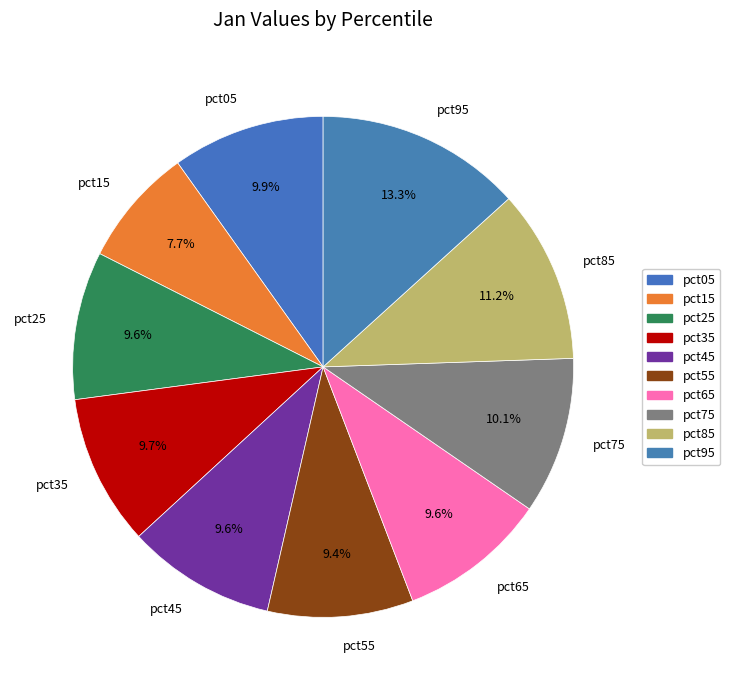

Which category has the biggest portion of the pie?

pct95